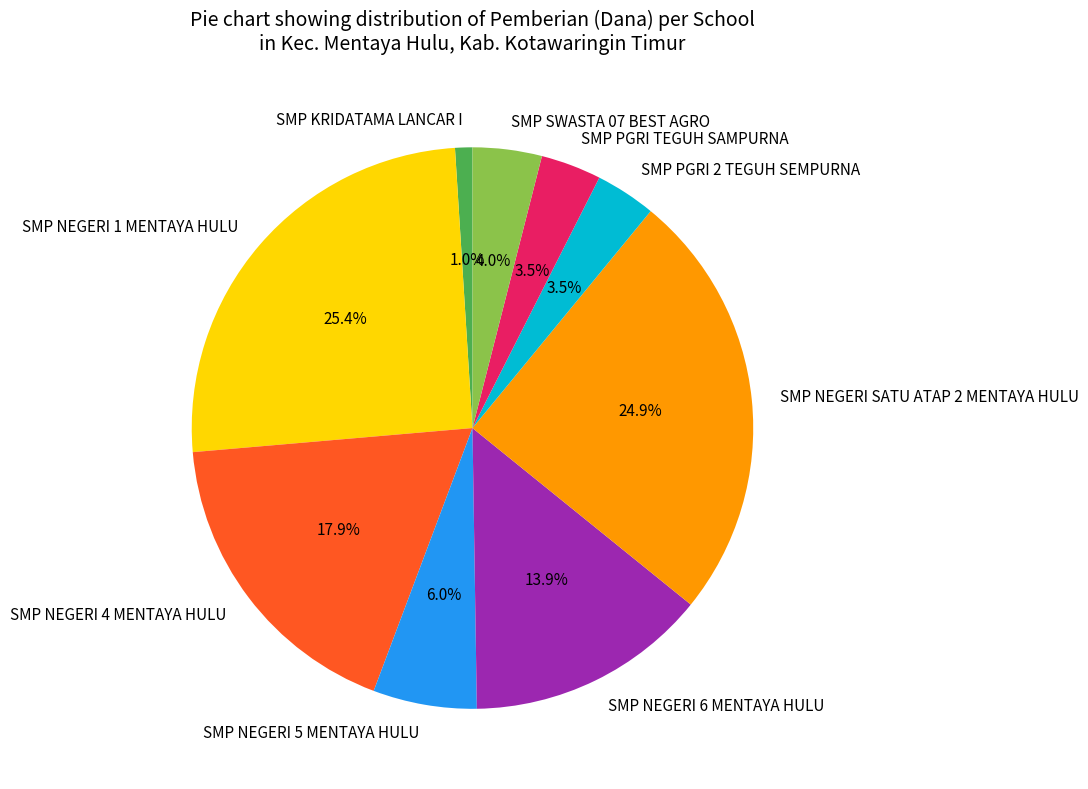

To the nearest percent, what is the average slice percentage?

11%